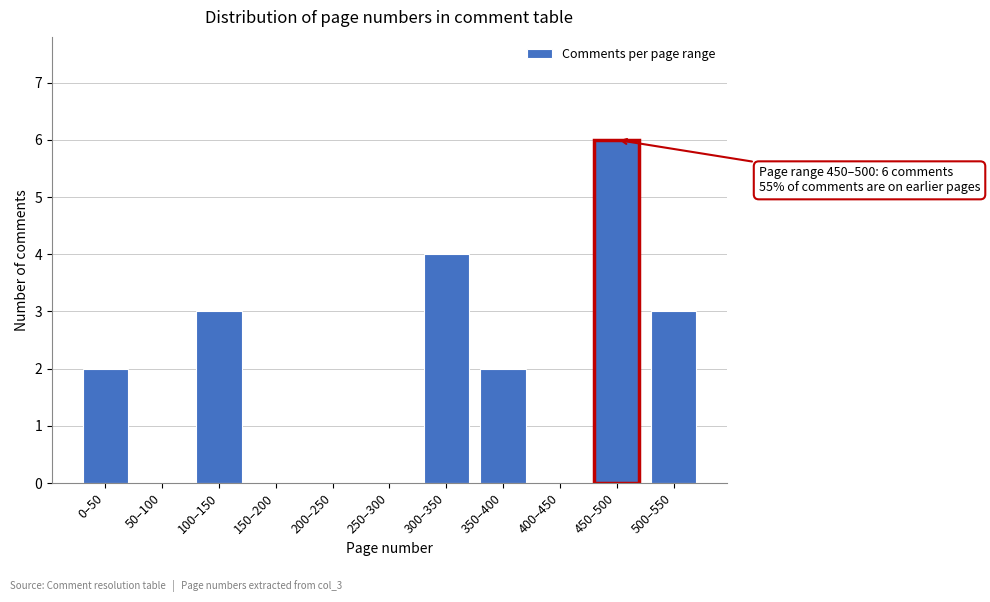

Reading left to right, list all the values displayed in this chart.

0–50=2	50–100=0	100–150=3	150–200=0	200–250=0	250–300=0	300–350=4	350–400=2	400–450=0	450–500=6	500–550=3